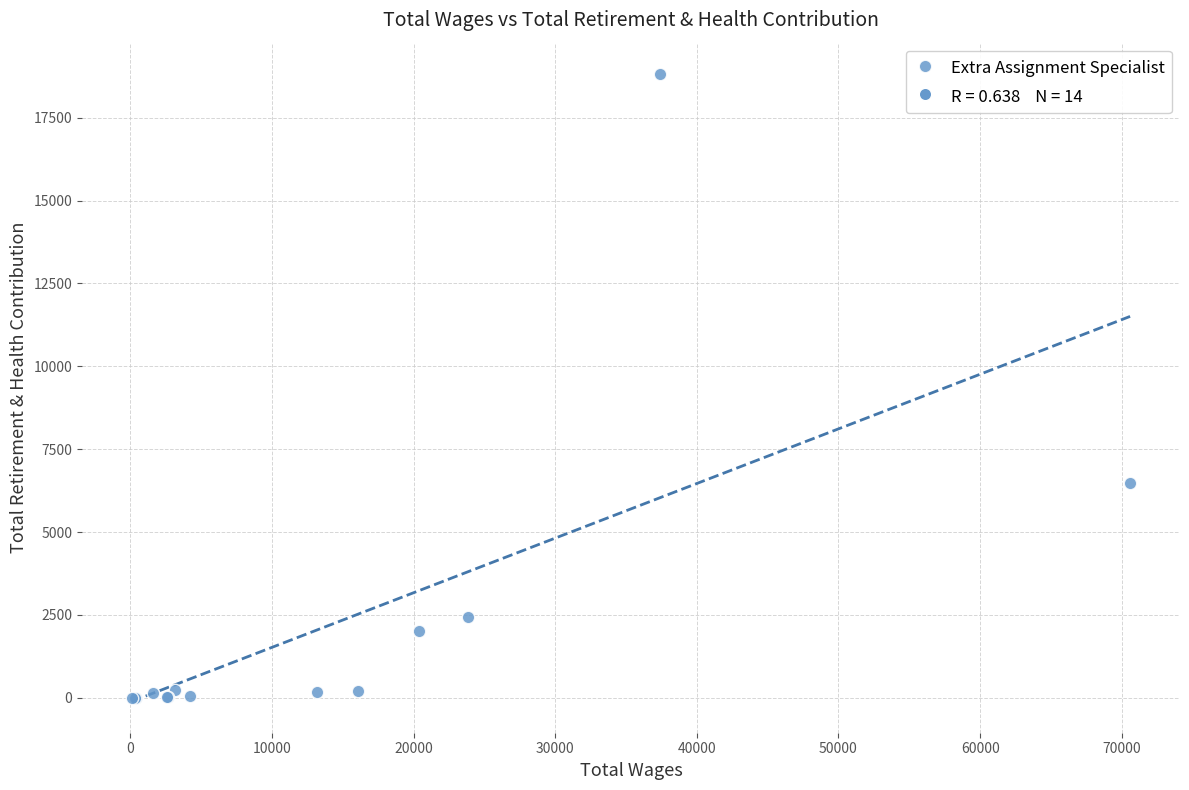

What Y value in the scatter plot is closest to 9410?

6482